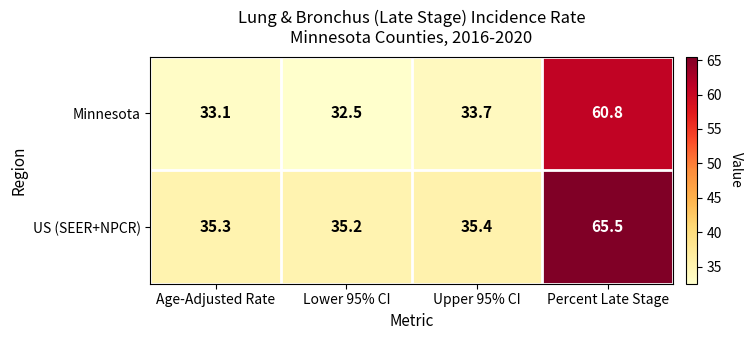

The value of US (SEER+NPCR) at Upper 95% CI is 35.4. True or false?

True